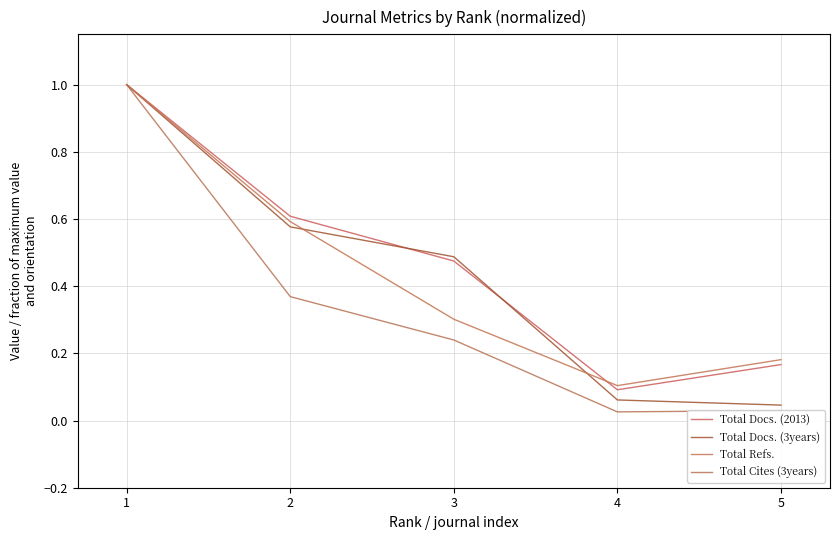

What are all the series names shown in the legend?

Total Docs. (2013), Total Docs. (3years), Total Refs., Total Cites (3years)